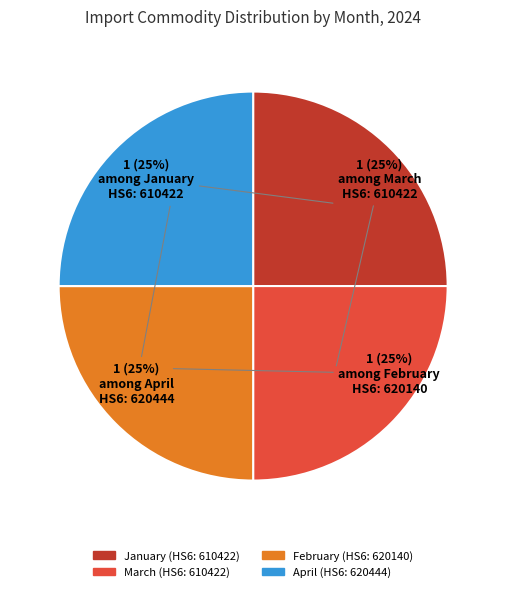

Count the number of slices in the pie.

4